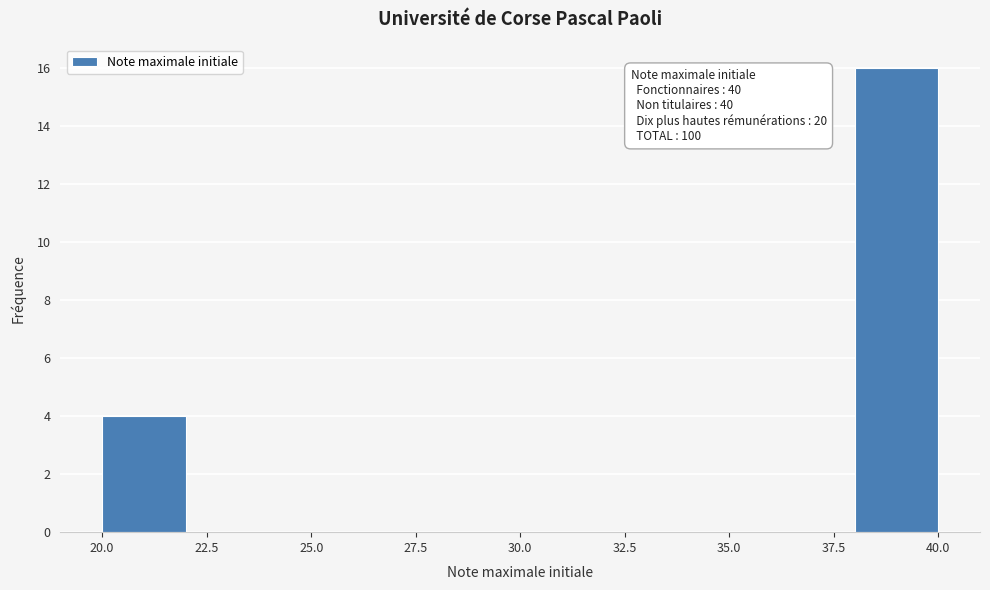

Which range on the x-axis has the tallest bar?

38 to 40